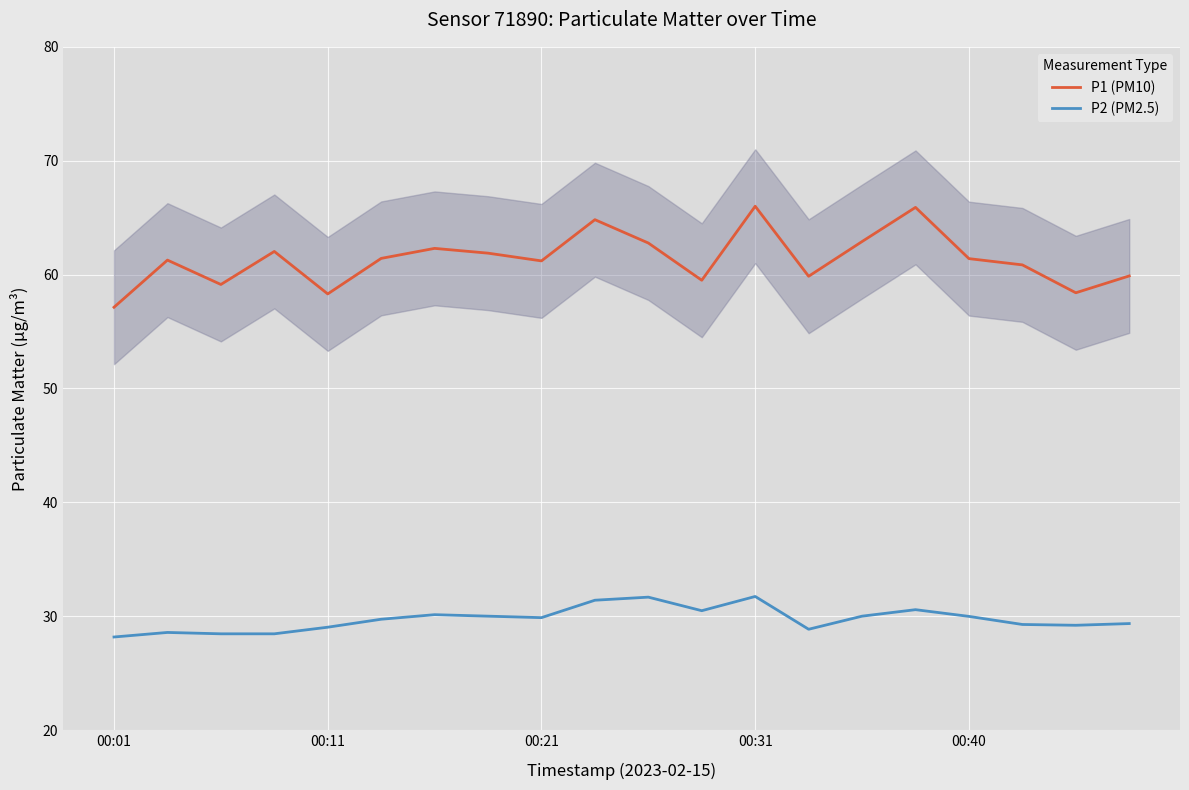

The value of P2 (PM2.5) at 00:31 is 22.1. True or false?

False